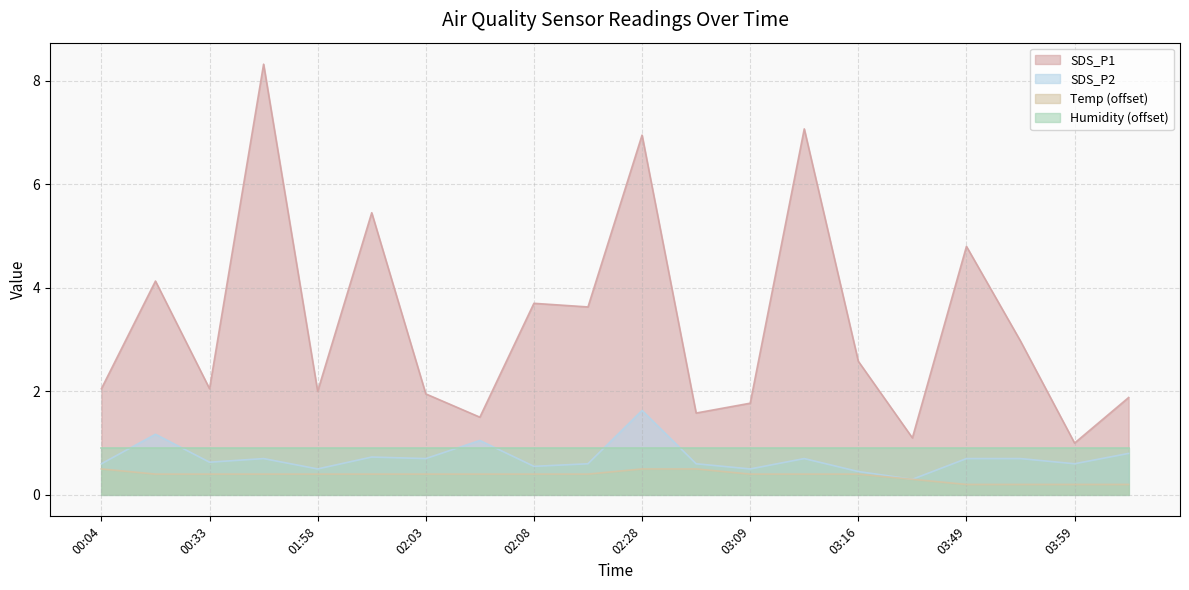

What is the label of the 2nd point from the left?

00:09